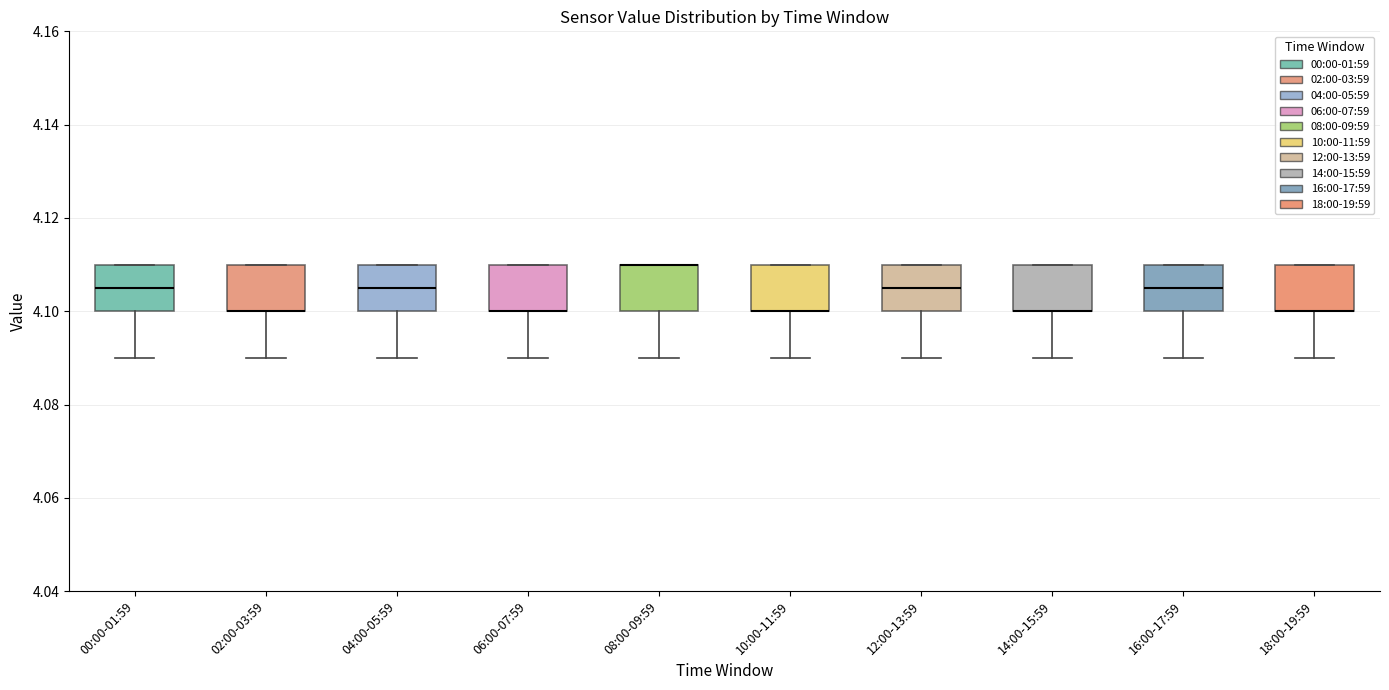

Where does the median line of the box for 00:00-01:59 sit on the y-axis? The values are not printed on the chart, so give them approximately, as read against the axis.

4.106